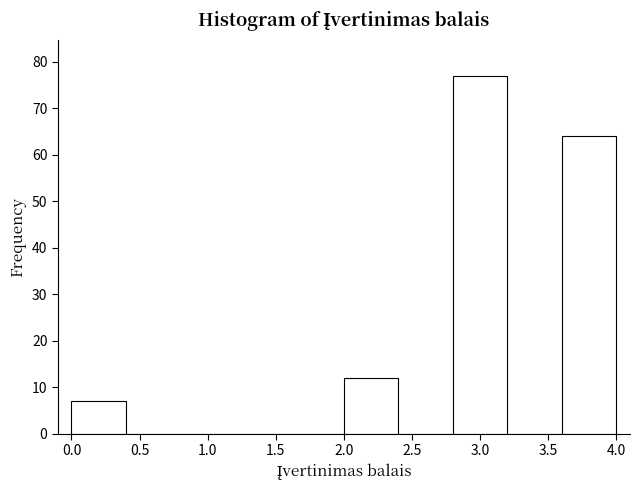

Which range on the x-axis has the tallest bar?

2.8 to 3.2